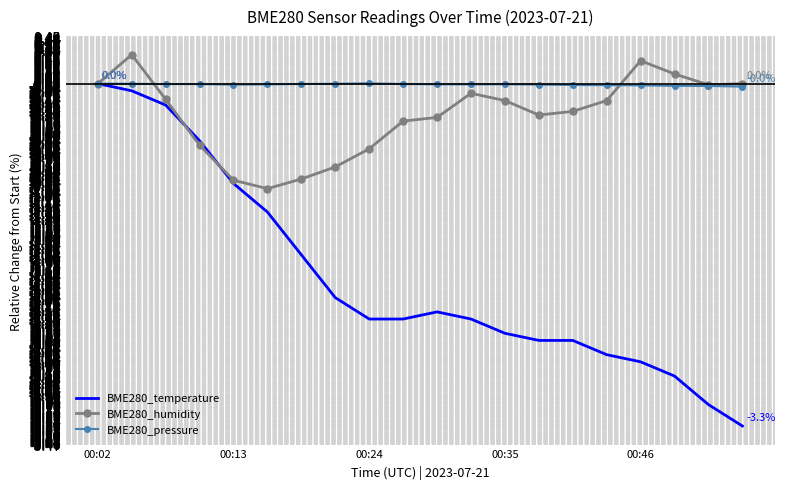

Which series has the largest total across all categories?

BME280_pressure